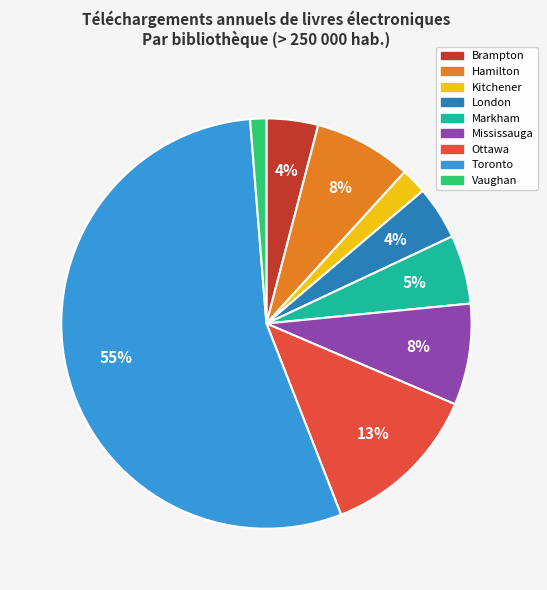

Is Hamilton the majority of the pie?

No